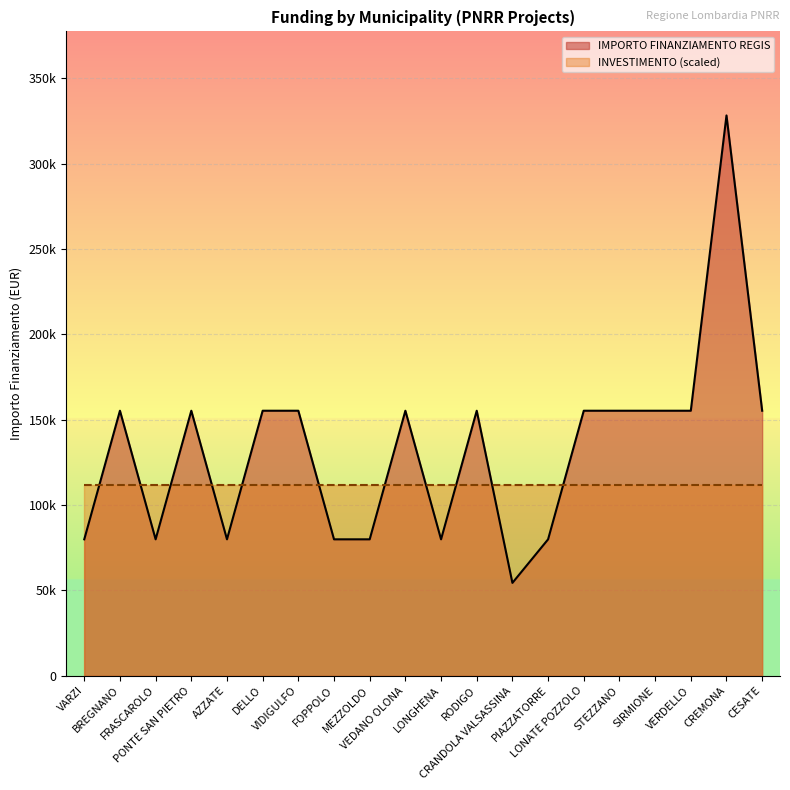

Does the chart display data point markers on the line(s)?

No